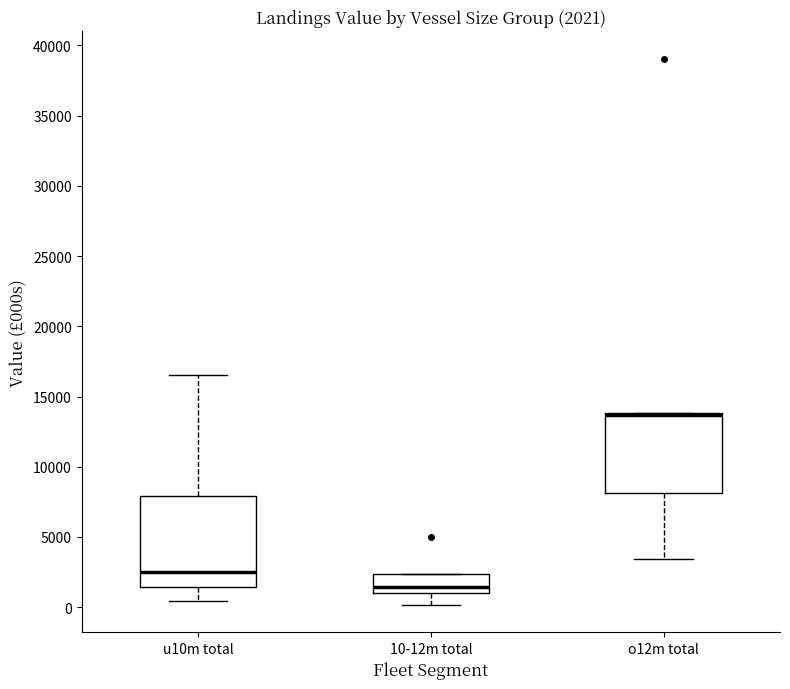

Which box is the tallest, from its lower edge to its upper edge?

u10m total